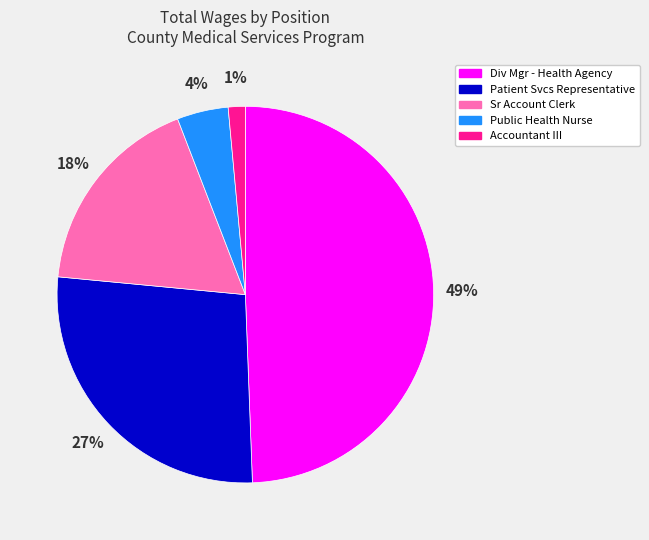

Is there any slice that represents more than half of the pie?

No